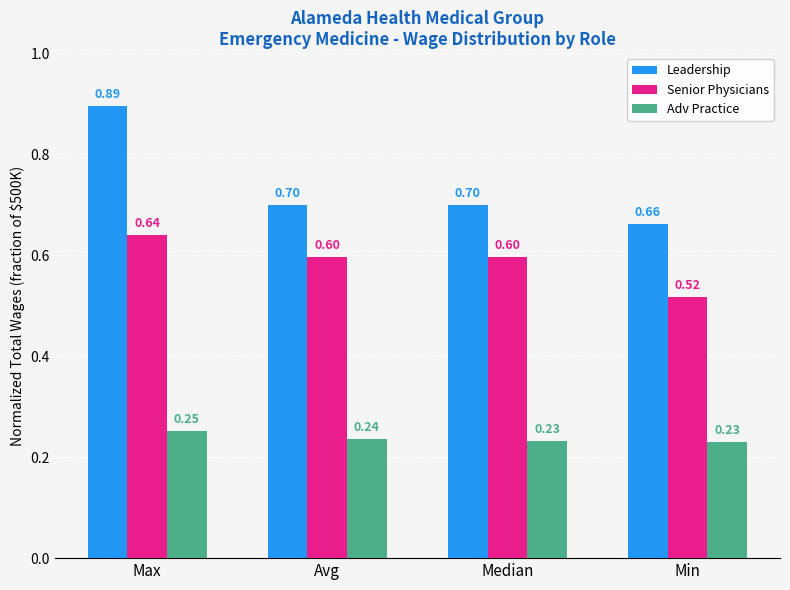

Rank the series by their maximum value, from highest to lowest.

Leadership, Senior Physicians, Adv Practice